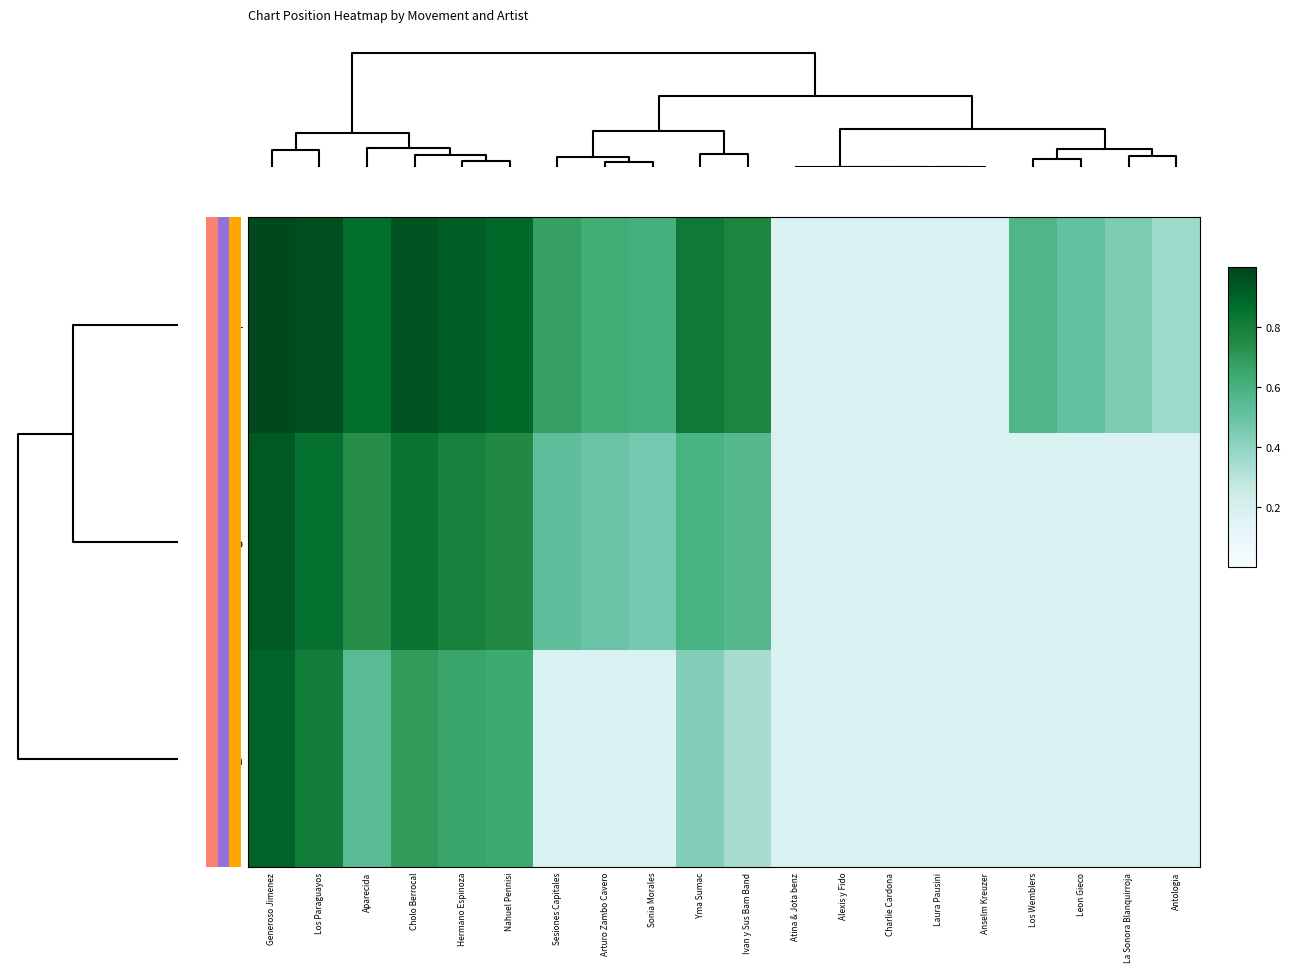

Reading left to right, what are all the values shown in this chart?

-: Generoso Jimenez=1.0	Los Paraguayos=1.0	Aparecida=0.9	Cholo Berrocal=1.0	Hermano Espinoza=0.9	Nahuel Pennisi=0.9	Sesiones Capitales=0.7	Arturo Zambo Cavero=0.6	Sonia Morales=0.6	Yma Sumac=0.8	Ivan y Sus Bam Band=0.8	Atina & Jota benz=0.2	Alexis y Fido=0.2	Charlie Cardona=0.2	Laura Pausini=0.2	Anselm Kreuzer=0.2	Los Wemblers=0.6	Leon Gieco=0.5	La Sonora Blanquirroja=0.4	Antologia=0.4
up: Generoso Jimenez=0.9	Los Paraguayos=0.9	Aparecida=0.7	Cholo Berrocal=0.8	Hermano Espinoza=0.8	Nahuel Pennisi=0.8	Sesiones Capitales=0.5	Arturo Zambo Cavero=0.5	Sonia Morales=0.5	Yma Sumac=0.6	Ivan y Sus Bam Band=0.6	Atina & Jota benz=0.2	Alexis y Fido=0.2	Charlie Cardona=0.2	Laura Pausini=0.2	Anselm Kreuzer=0.2	Los Wemblers=0.2	Leon Gieco=0.2	La Sonora Blanquirroja=0.2	Antologia=0.2
down: Generoso Jimenez=0.9	Los Paraguayos=0.8	Aparecida=0.5	Cholo Berrocal=0.7	Hermano Espinoza=0.7	Nahuel Pennisi=0.6	Sesiones Capitales=0.2	Arturo Zambo Cavero=0.2	Sonia Morales=0.2	Yma Sumac=0.4	Ivan y Sus Bam Band=0.3	Atina & Jota benz=0.2	Alexis y Fido=0.2	Charlie Cardona=0.2	Laura Pausini=0.2	Anselm Kreuzer=0.2	Los Wemblers=0.2	Leon Gieco=0.2	La Sonora Blanquirroja=0.2	Antologia=0.2